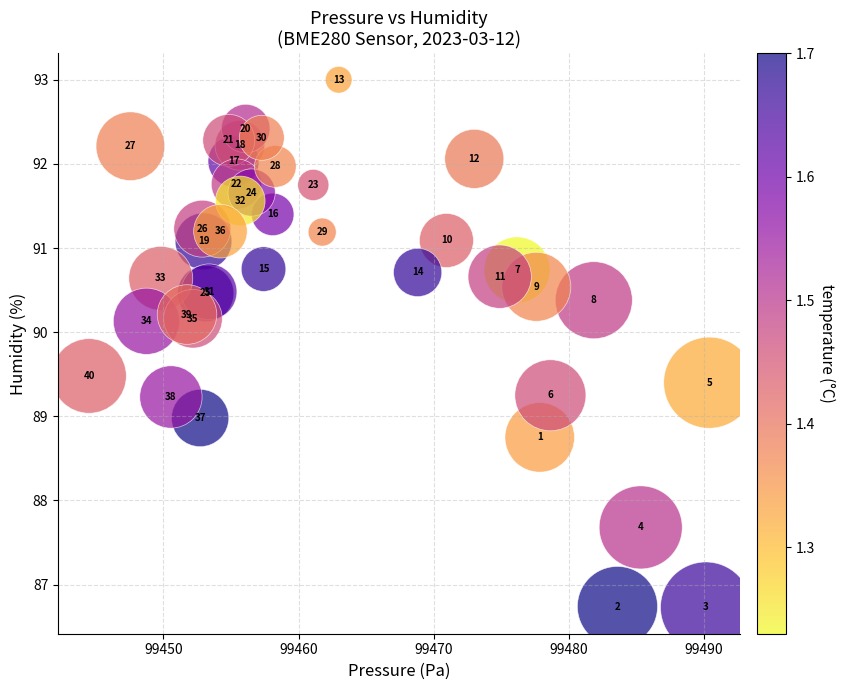

What Y value in the scatter plot is closest to 89?

89.0